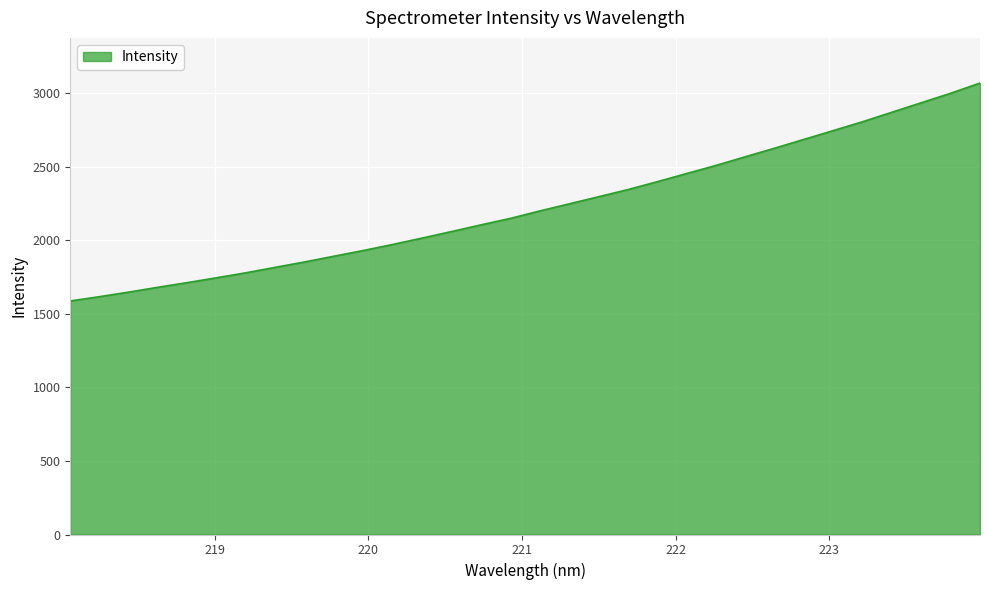

What is the greatest value displayed?

3067.1